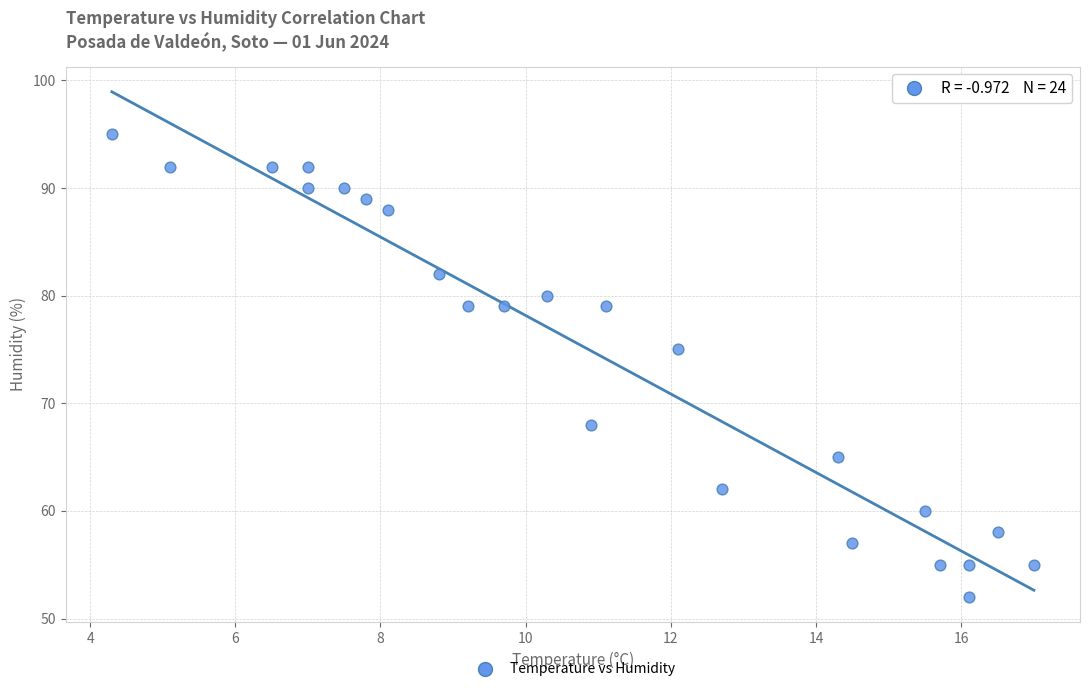

What is the range of Y values (max minus min)?

43